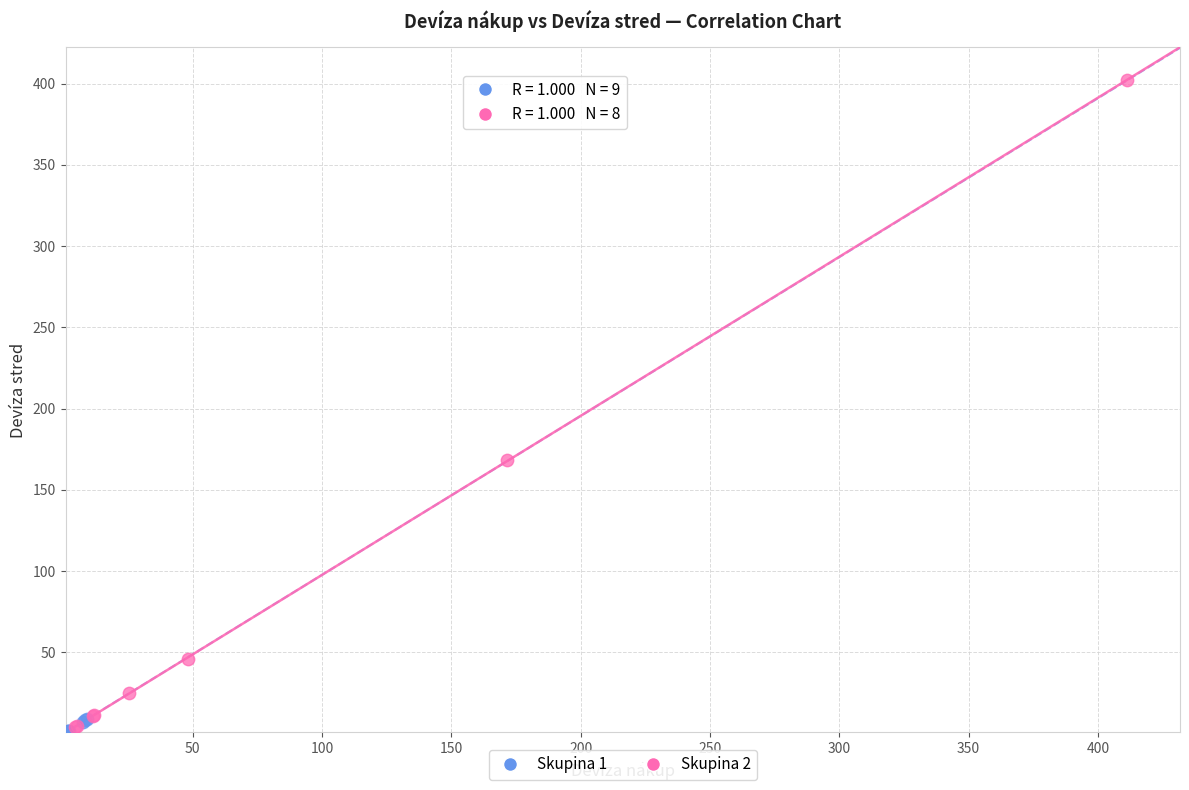

Which series contains the lowest Y value?

Skupina 1